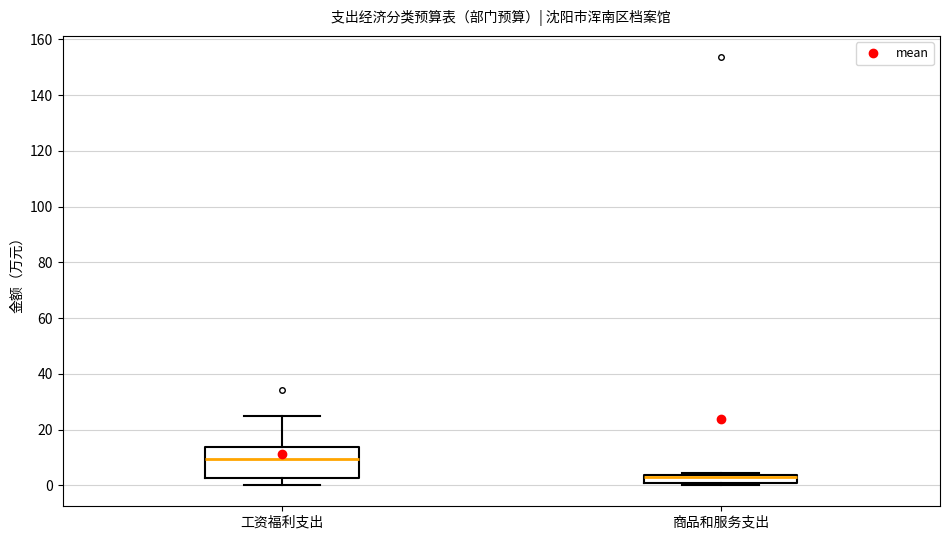

Which box is the tallest, from its lower edge to its upper edge?

工资福利支出